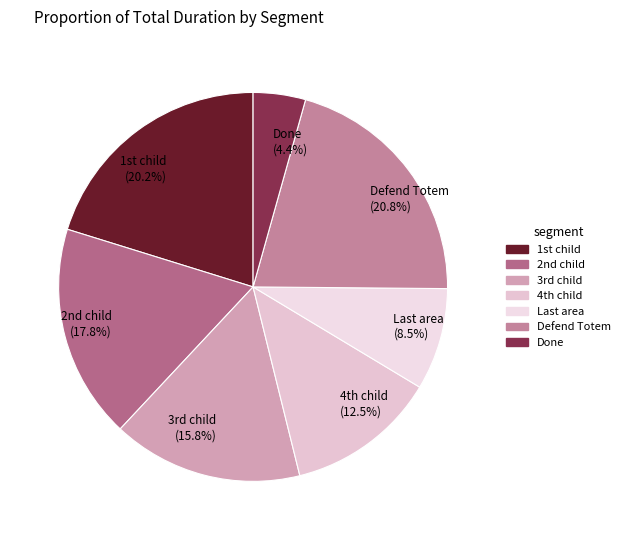

To the nearest percent, what percentage of the pie is Defend Totem?

21%